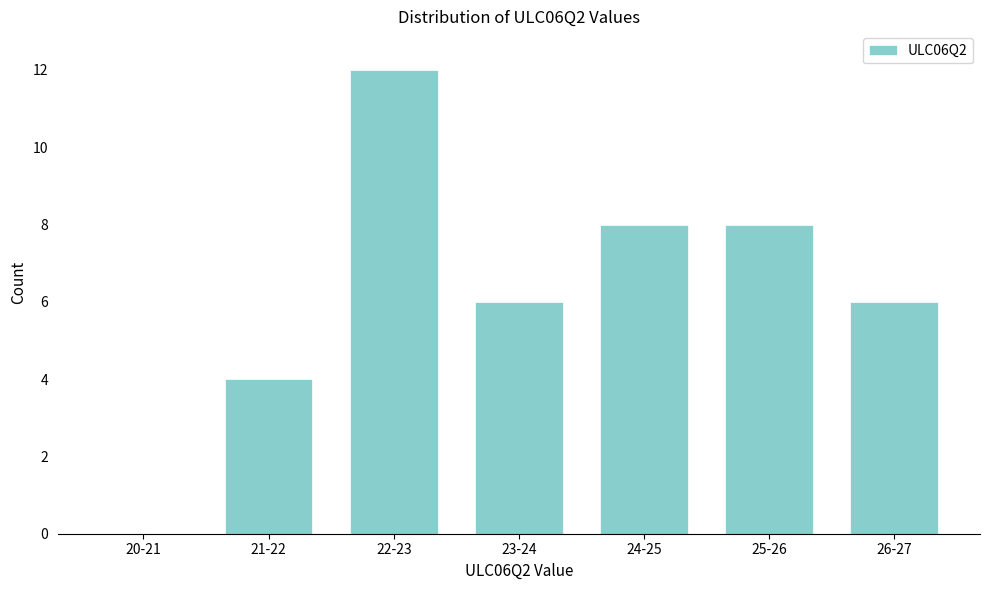

Reading left to right, list all the values displayed in this chart.

20-21=0	21-22=4	22-23=12	23-24=6	24-25=8	25-26=8	26-27=6